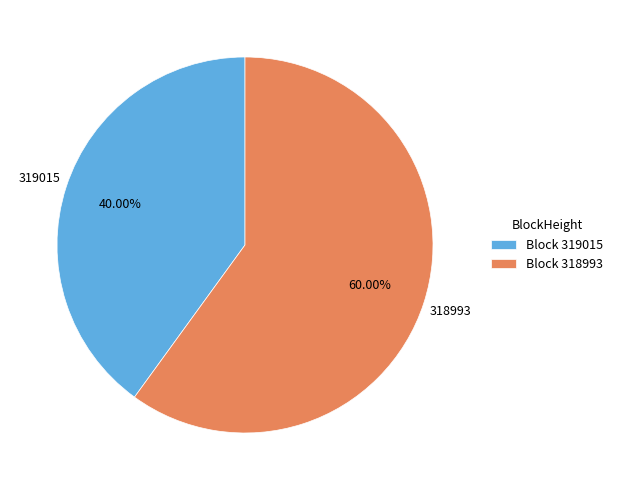

Is the sum of Block 318993 and Block 319015 greater than half?

Yes